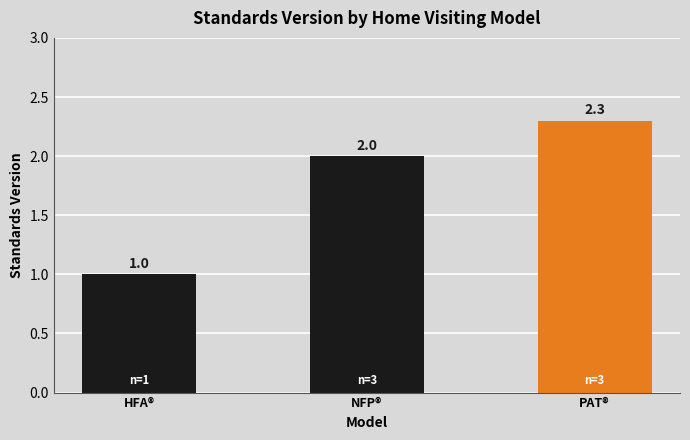

Are the bars grouped side by side (vs. stacked)?

No